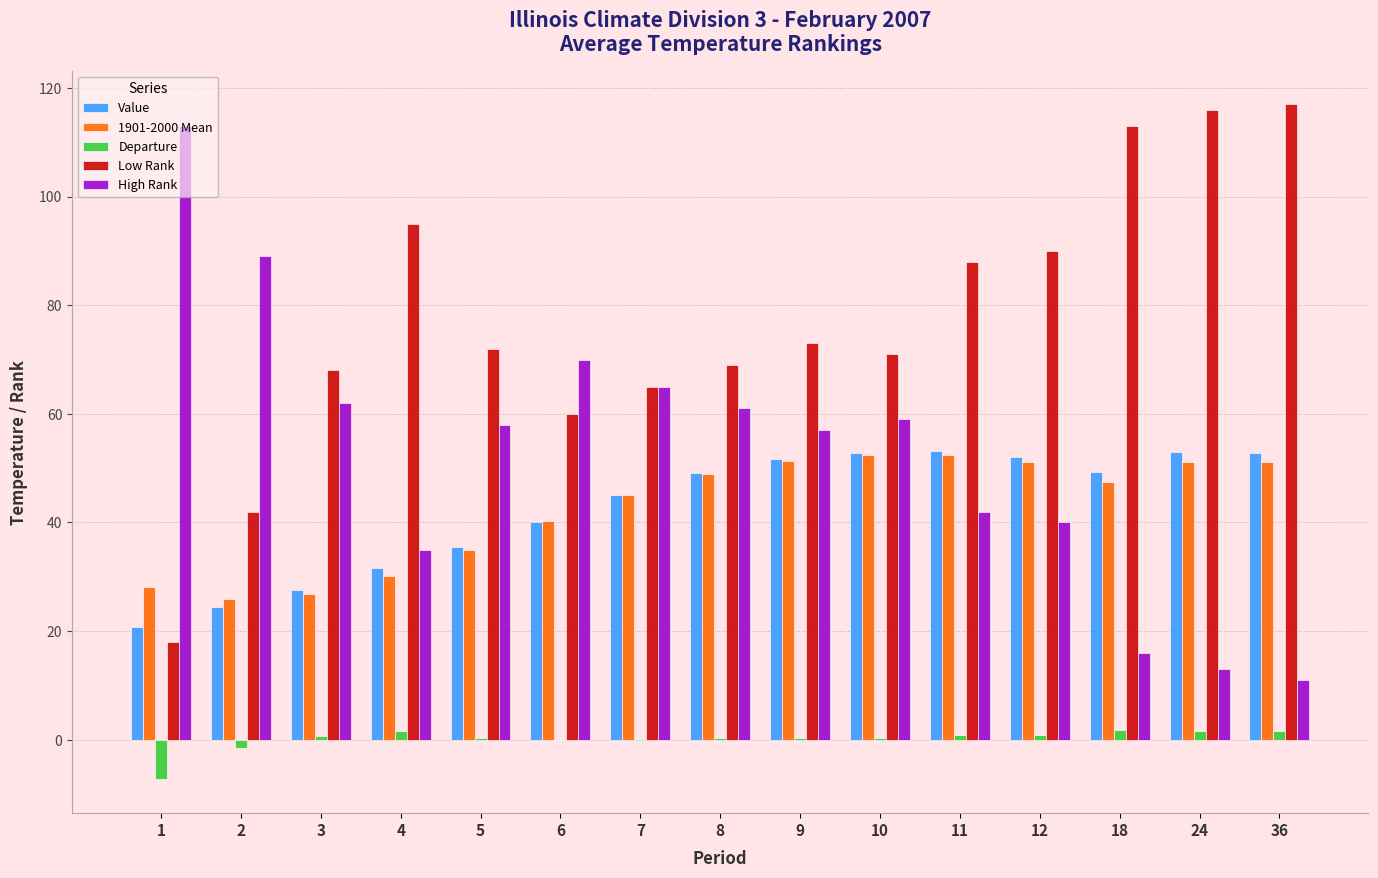

How many values in the Value series exceed 49?

8